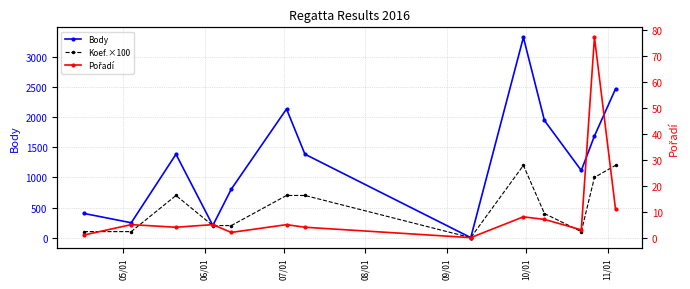

How many lines are shown in the chart?

3